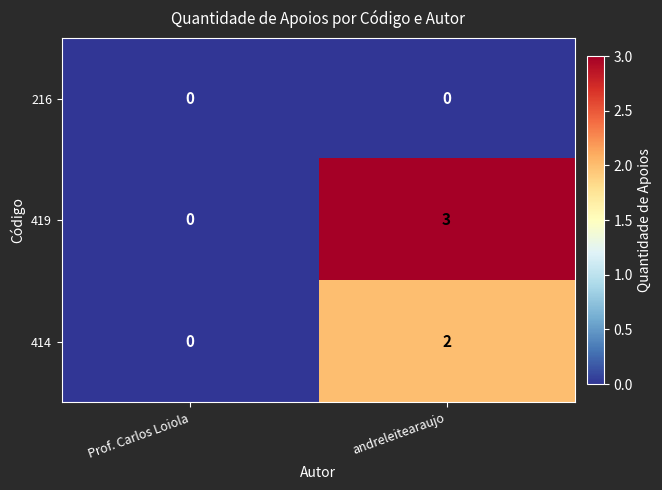

Reading right to left, extract all data points from this chart.

216: 0	0
419: 3	0
414: 2	0